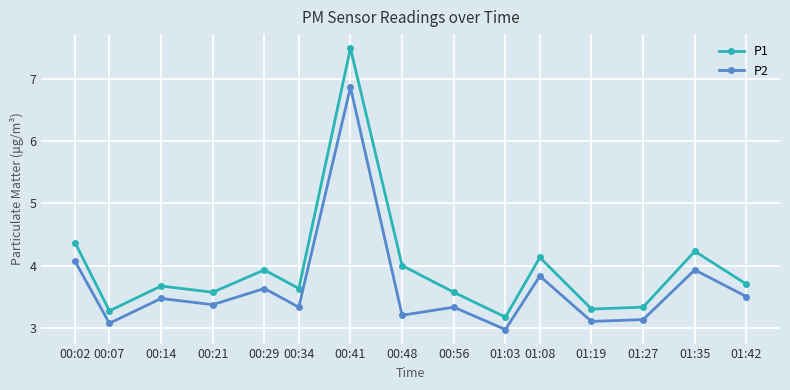

Reading right to left, list all the values displayed in this chart.

P1: 01:42=3.7	01:35=4.2	01:27=3.3	01:19=3.3	01:08=4.1	01:03=3.2	00:56=3.6	00:48=4.0	00:41=7.5	00:34=3.6	00:29=3.9	00:21=3.6	00:14=3.7	00:07=3.3	00:02=4.4
P2: 01:42=3.5	01:35=3.9	01:27=3.1	01:19=3.1	01:08=3.8	01:03=3.0	00:56=3.3	00:48=3.2	00:41=6.9	00:34=3.3	00:29=3.6	00:21=3.4	00:14=3.5	00:07=3.1	00:02=4.1